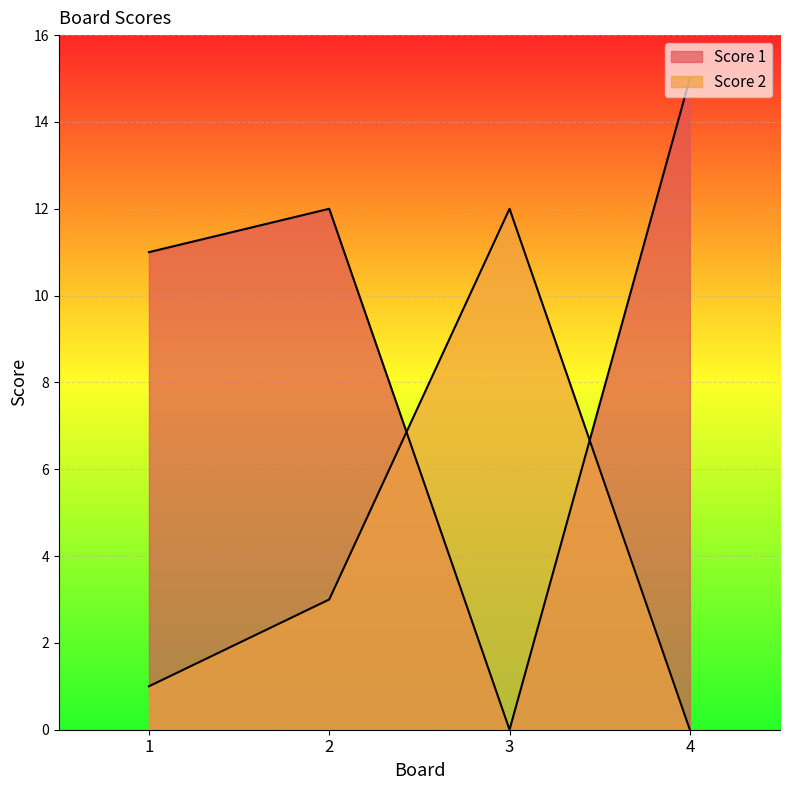

Rank the categories by Score 2 value from lowest to highest.

4, 1, 2, 3